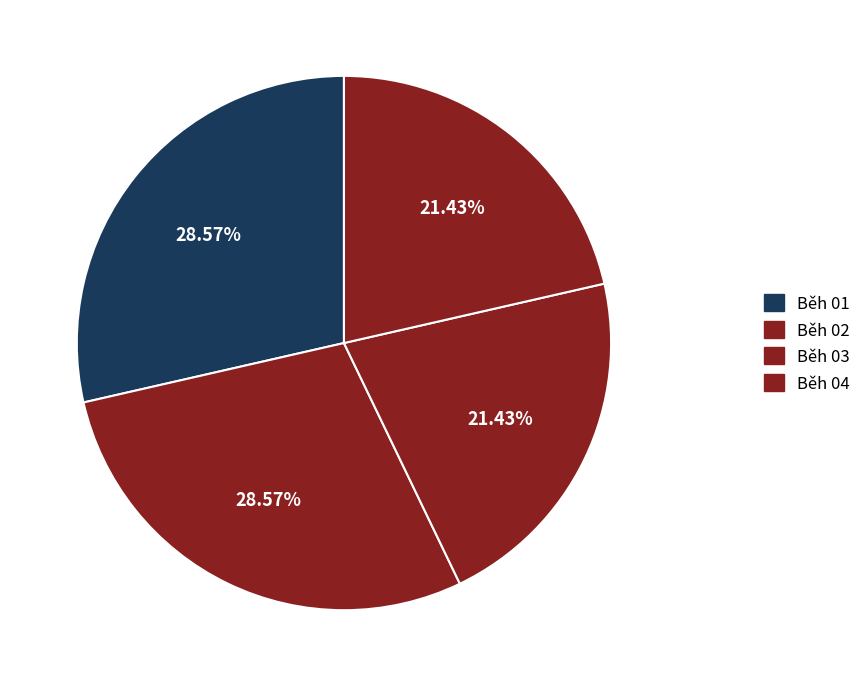

Does any single category account for the majority?

No